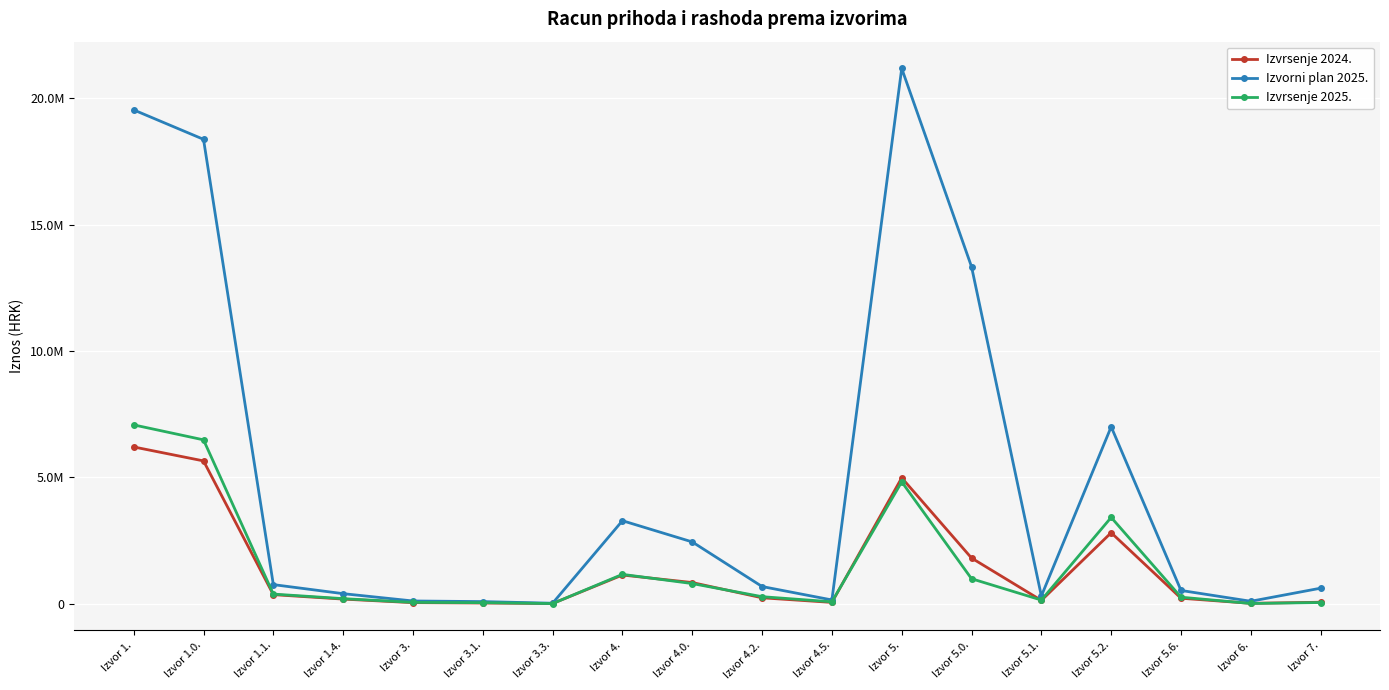

What is the total value across all series at Izvor 7.?

737199.6